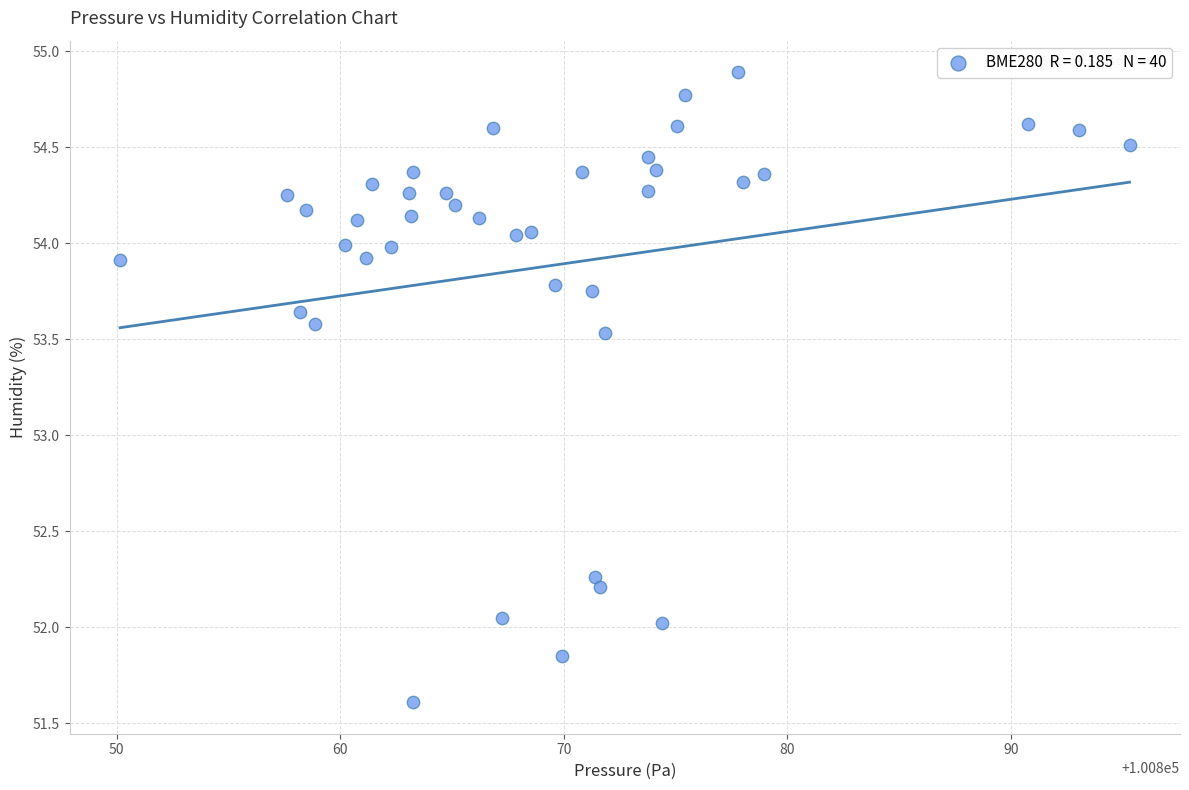

What Y value in the scatter plot is closest to 53?

53.5